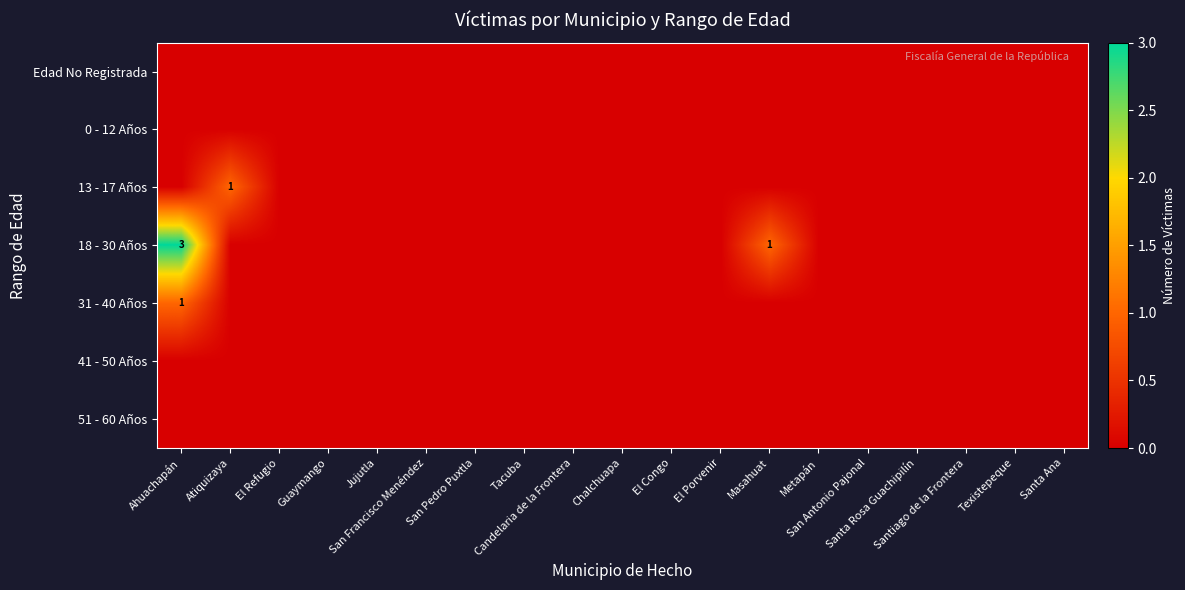

The 41 - 50 Años series shows 0 at Atiquizaya. True or false?

True